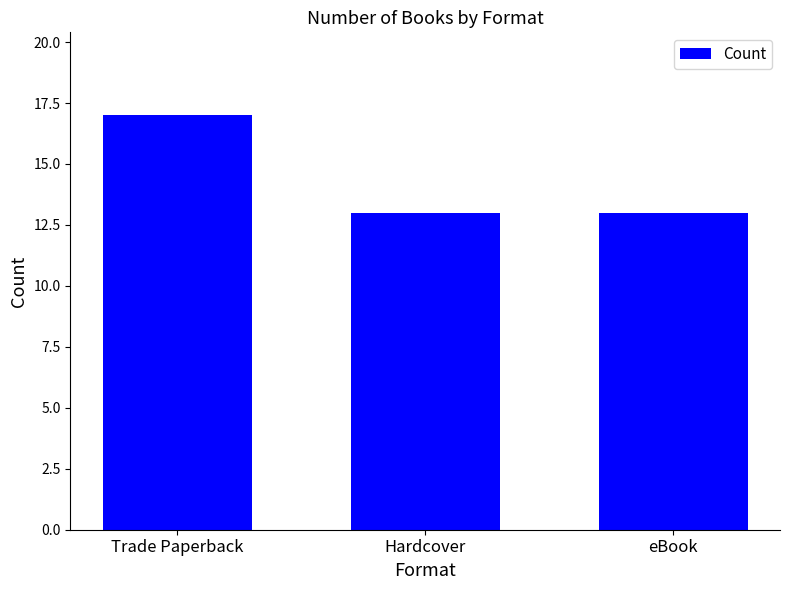

Reading left to right, list all the values displayed in this chart.

17	13	13